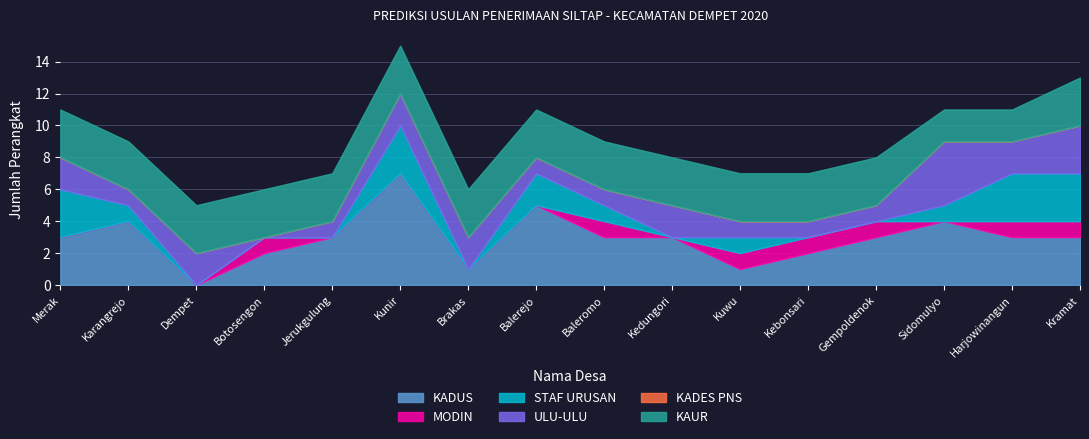

Reading right to left, transcribe all the data shown in this chart.

KADUS: Kramat=3	Harjowinangun=3	Sidomulyo=4	Gempoldenok=3	Kebonsari=2	Kuwu=1	Kedungori=3	Baleromo=3	Balerejo=5	Brakas=1	Kunir=7	Jerukgulung=3	Botosengon=2	Dempet=0	Karangrejo=4	Merak=3
MODIN: Kramat=1	Harjowinangun=1	Sidomulyo=0	Gempoldenok=1	Kebonsari=1	Kuwu=1	Kedungori=0	Baleromo=1	Balerejo=0	Brakas=0	Kunir=0	Jerukgulung=0	Botosengon=1	Dempet=0	Karangrejo=0	Merak=0
STAF URUSAN: Kramat=3	Harjowinangun=3	Sidomulyo=1	Gempoldenok=0	Kebonsari=0	Kuwu=1	Kedungori=0	Baleromo=1	Balerejo=2	Brakas=0	Kunir=3	Jerukgulung=0	Botosengon=0	Dempet=0	Karangrejo=1	Merak=3
ULU-ULU: Kramat=3	Harjowinangun=2	Sidomulyo=4	Gempoldenok=1	Kebonsari=1	Kuwu=1	Kedungori=2	Baleromo=1	Balerejo=1	Brakas=2	Kunir=2	Jerukgulung=1	Botosengon=0	Dempet=2	Karangrejo=1	Merak=2
KADES PNS: Kramat=0	Harjowinangun=0	Sidomulyo=0	Gempoldenok=0	Kebonsari=0	Kuwu=0	Kedungori=0	Baleromo=0	Balerejo=0	Brakas=0	Kunir=0	Jerukgulung=0	Botosengon=0	Dempet=0	Karangrejo=0	Merak=0
KAUR: Kramat=3	Harjowinangun=2	Sidomulyo=2	Gempoldenok=3	Kebonsari=3	Kuwu=3	Kedungori=3	Baleromo=3	Balerejo=3	Brakas=3	Kunir=3	Jerukgulung=3	Botosengon=3	Dempet=3	Karangrejo=3	Merak=3